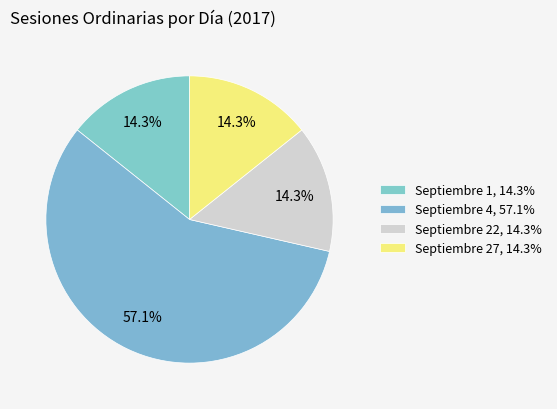

To the nearest percent, what percentage of the pie is Septiembre 4?

57%